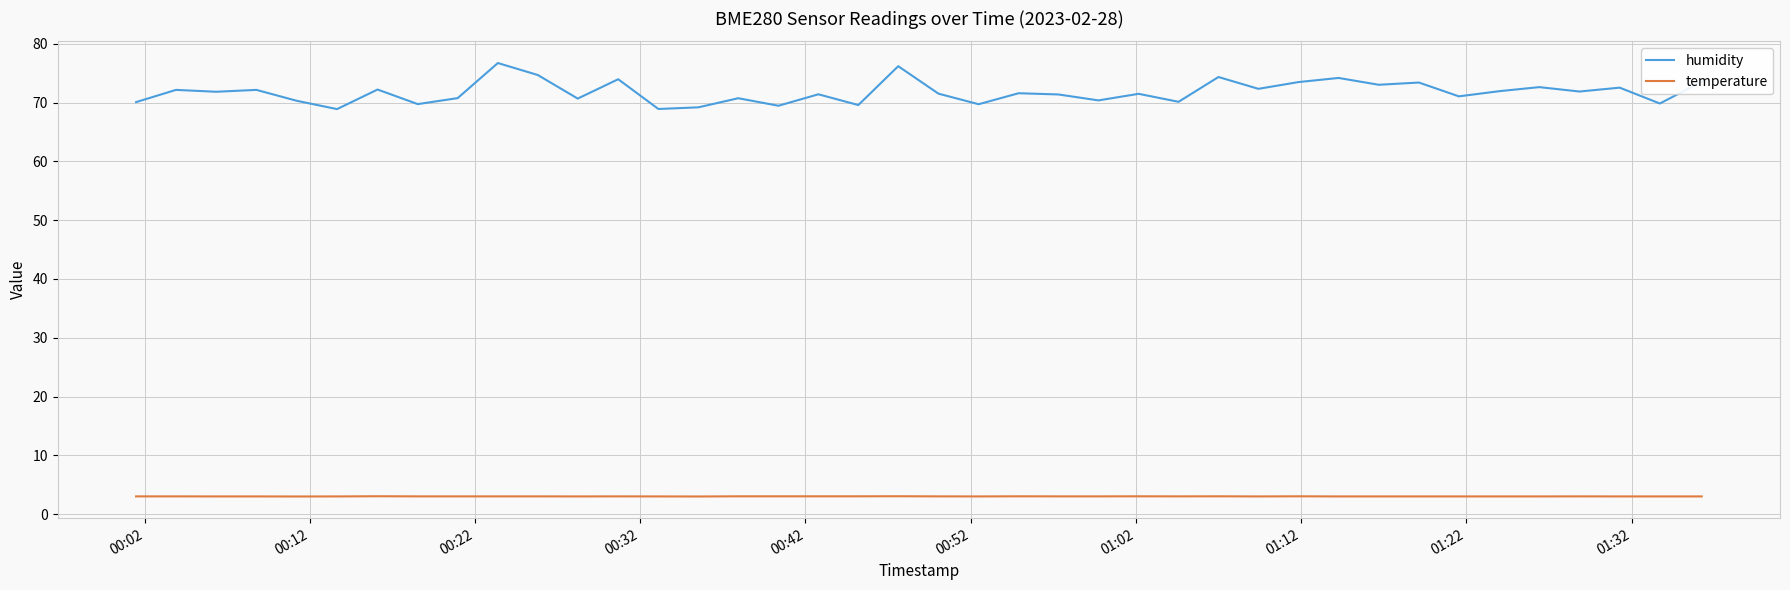

What is the greatest value displayed?

76.8